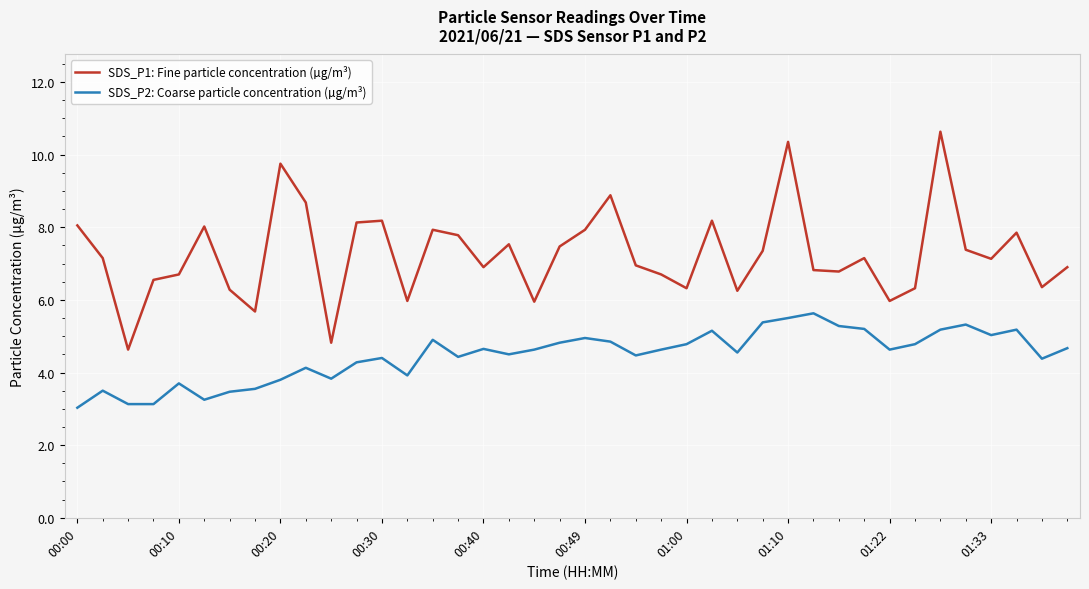

What is the average value of the SDS_P1: Fine particle concentration (µg/m³) series?

7.3